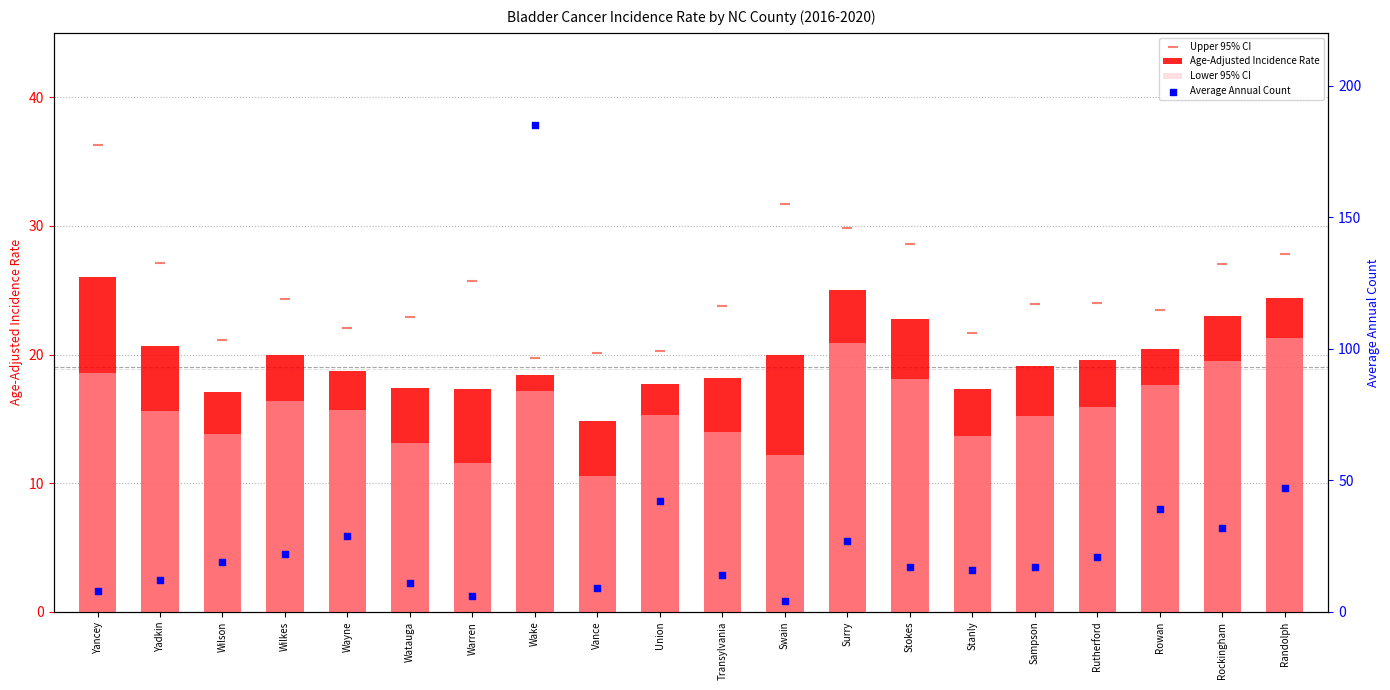

What are all the series names shown in the legend?

Age-Adjusted Incidence Rate, Lower 95% CI, Upper 95% CI, Average Annual Count